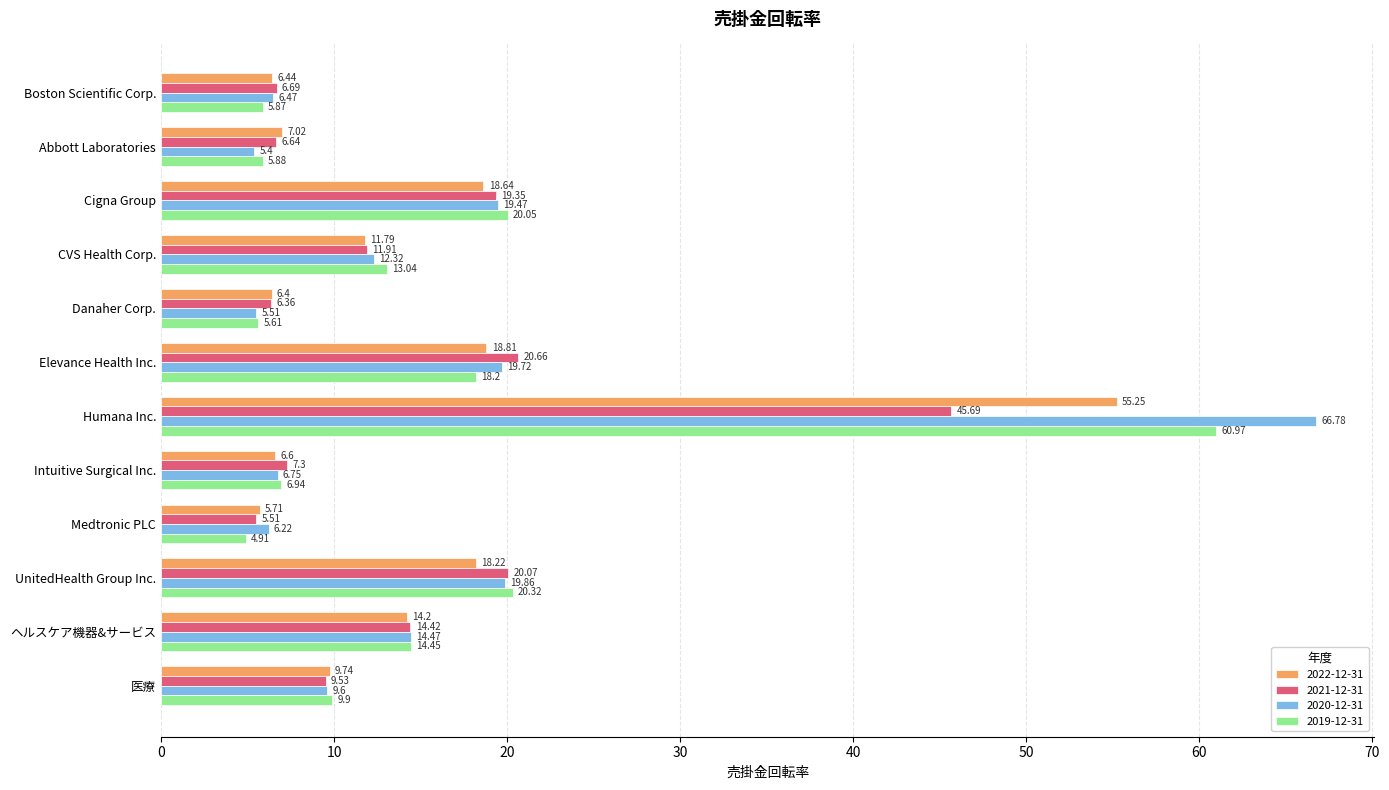

What is the spread (max minus min) of values at UnitedHealth Group Inc.?

2.1